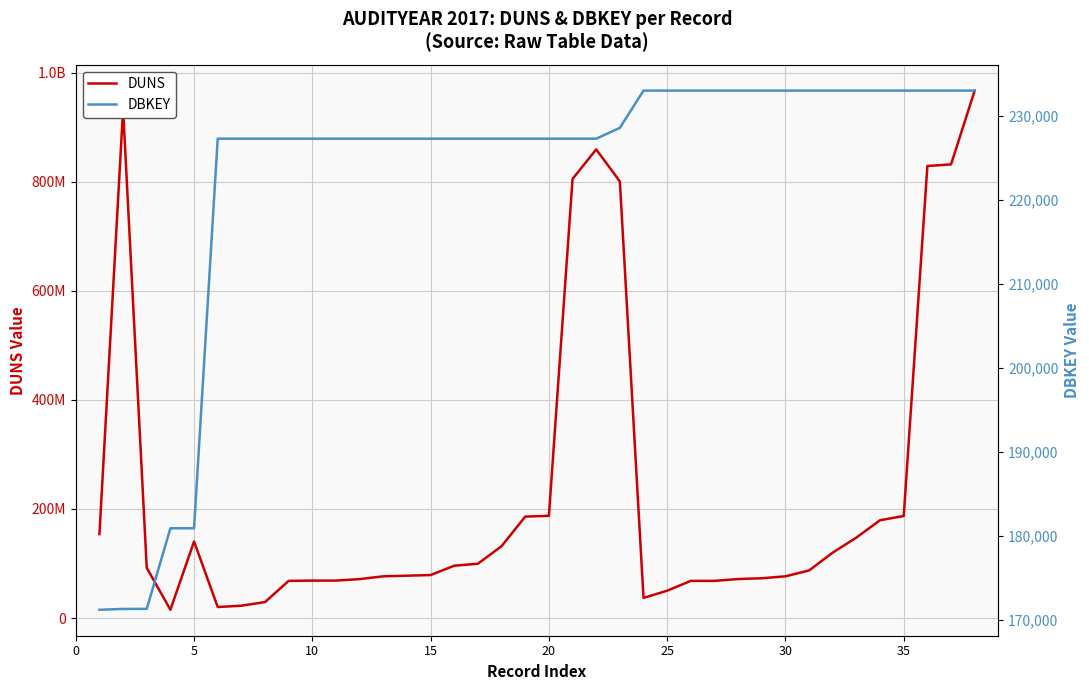

How many lines are shown in the chart?

2